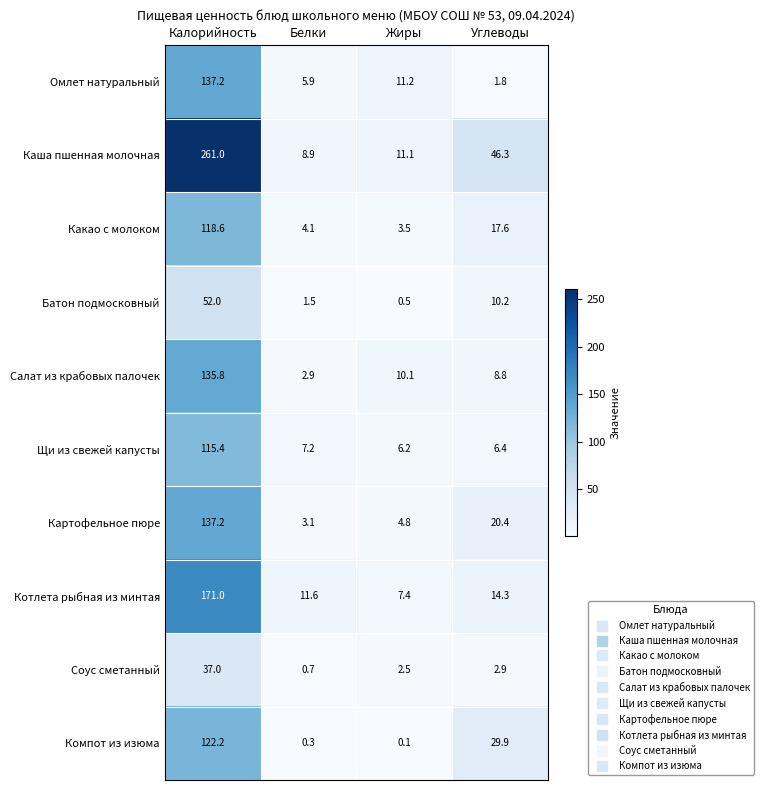

Which series has the largest range (max minus min)?

Каша пшенная молочная